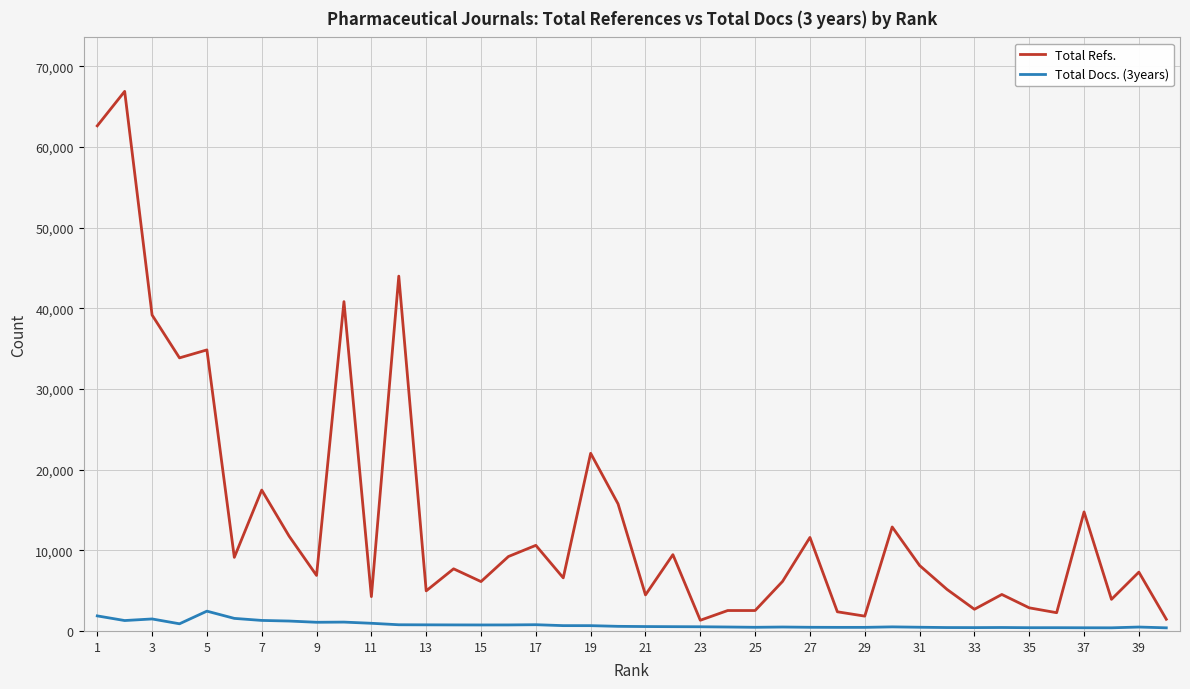

What are all the series names shown in the legend?

Total Refs., Total Docs. (3years)